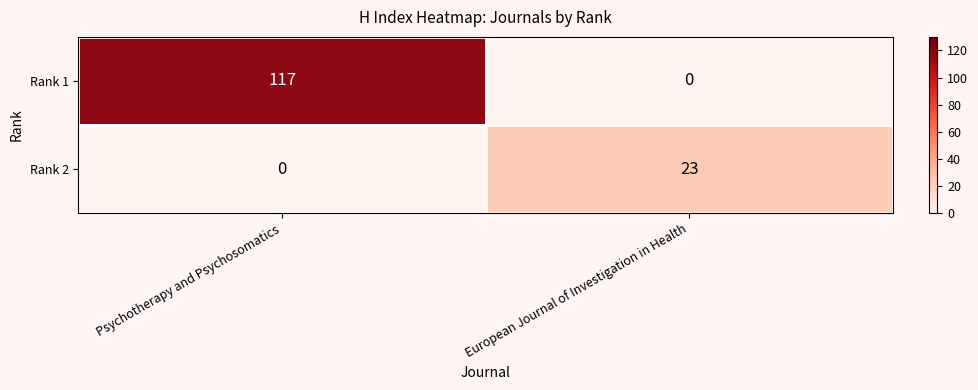

How many data points does each series have?

2